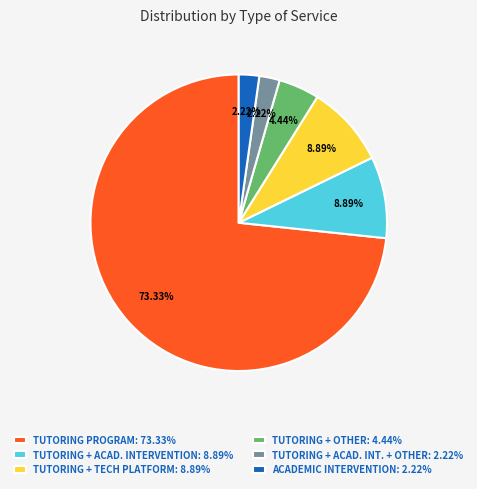

To the nearest percent, what is the difference between the largest and smallest slice percentages?

71%